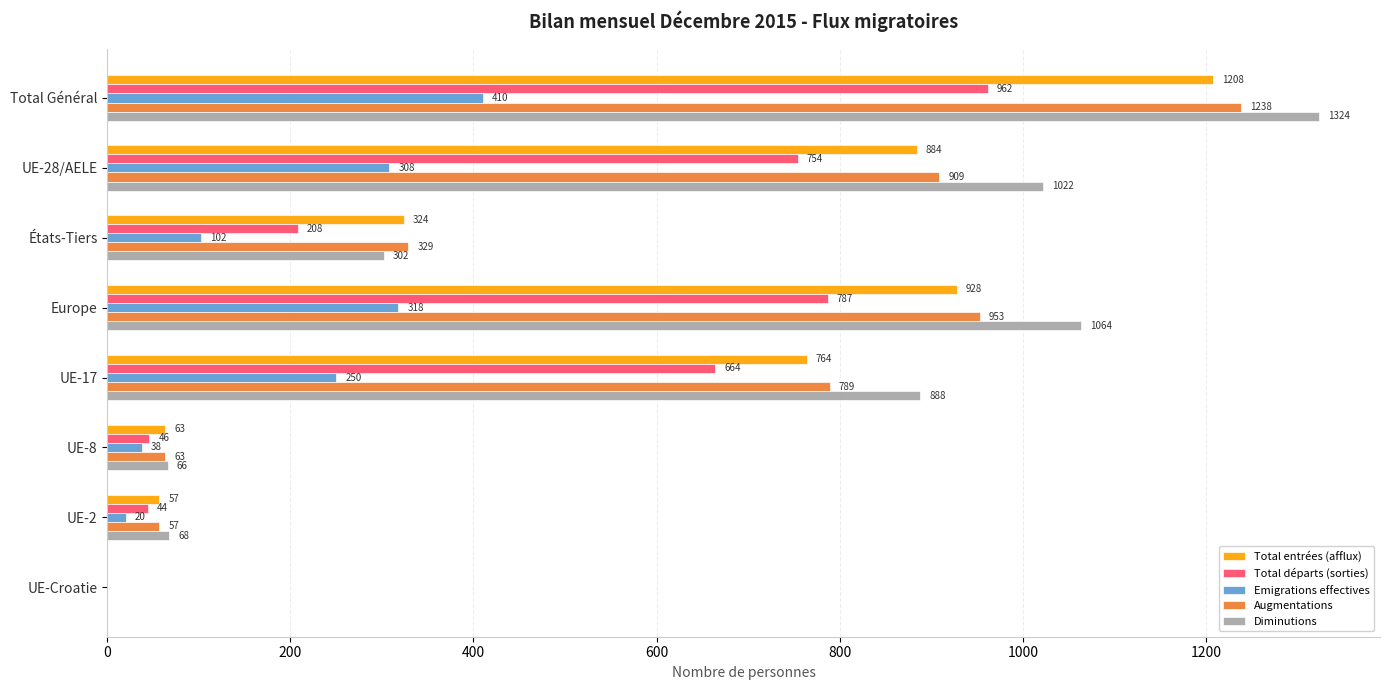

How many data points does each series have?

8